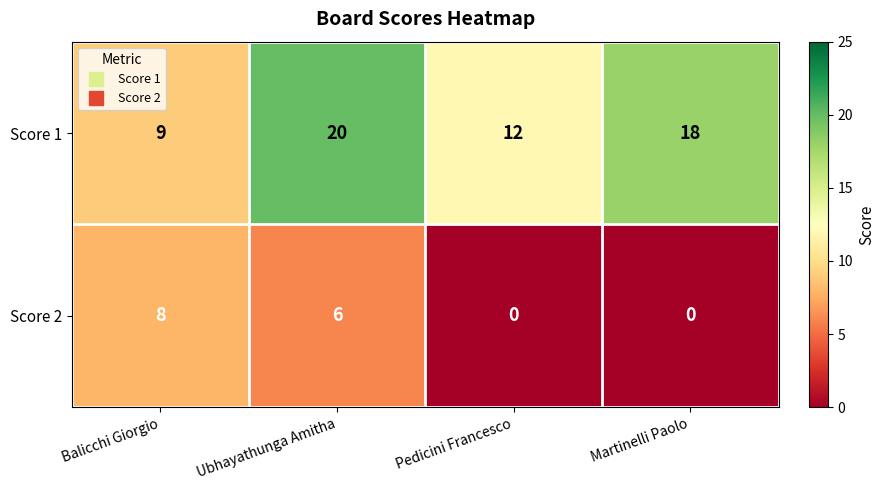

Which category has the highest value in the Score 1 series?

Ubhayathunga Amitha